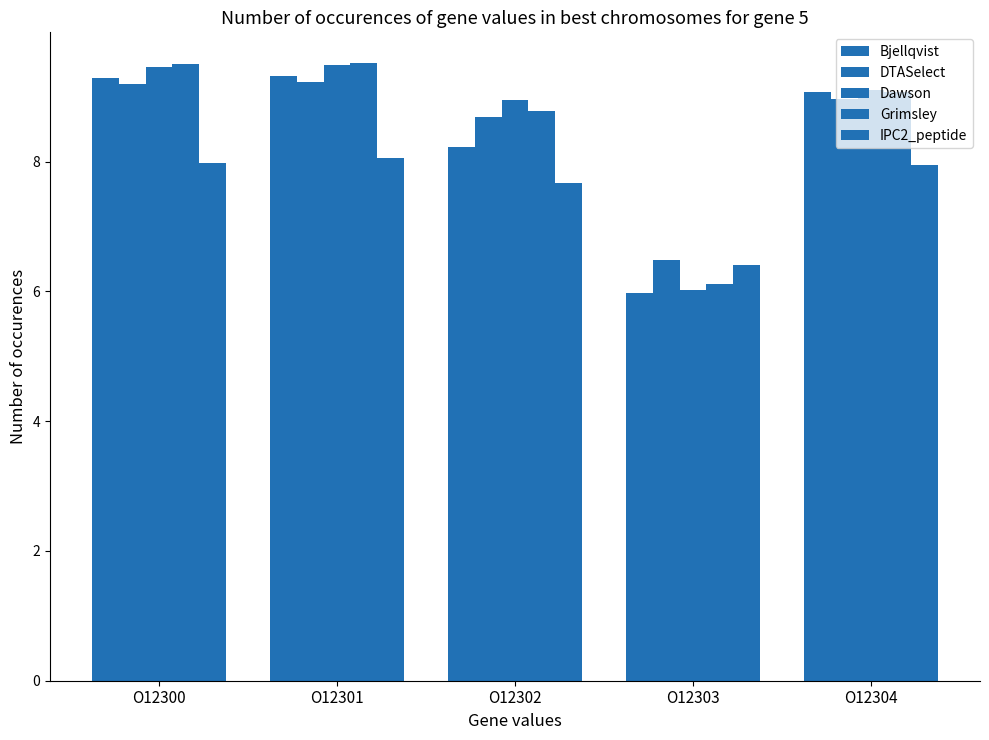

Reading right to left, transcribe all the data shown in this chart.

Bjellqvist: 9.1	6.0	8.2	9.3	9.3
DTASelect: 9.0	6.5	8.7	9.2	9.2
Dawson: 9.1	6.0	8.9	9.5	9.5
Grimsley: 9.1	6.1	8.8	9.5	9.5
IPC2_peptide: 8.0	6.4	7.7	8.1	8.0